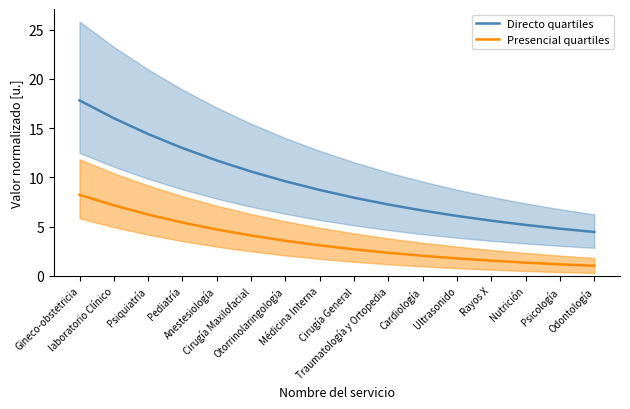

Reading left to right, transcribe all the data shown in this chart.

Directo quartiles: 17.8	16.0	14.4	13.0	11.7	10.6	9.6	8.7	7.9	7.2	6.6	6.1	5.6	5.2	4.8	4.4
Presencial quartiles: 8.2	7.2	6.2	5.4	4.7	4.1	3.6	3.1	2.7	2.3	2.0	1.8	1.5	1.3	1.2	1.0